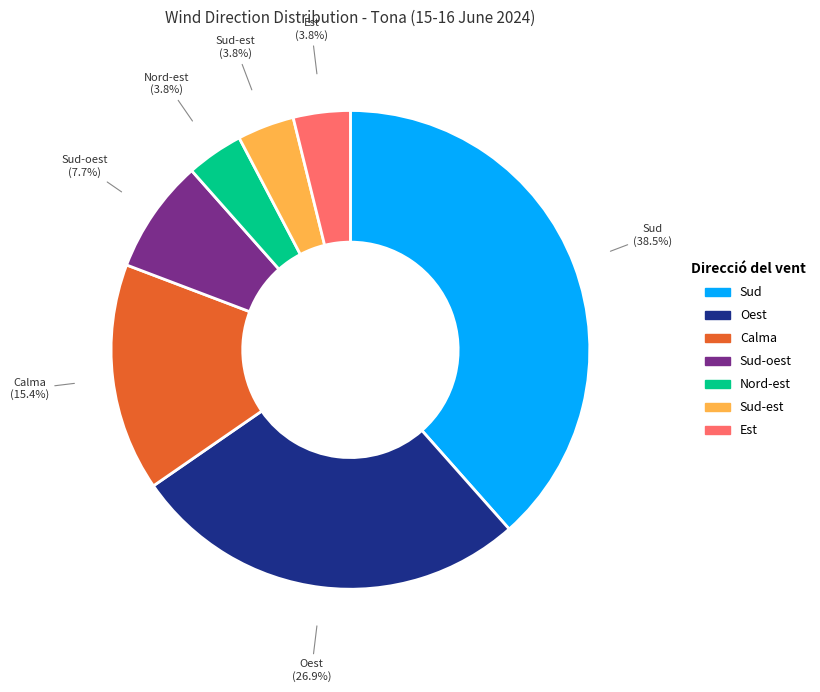

Does any single category account for the majority?

No